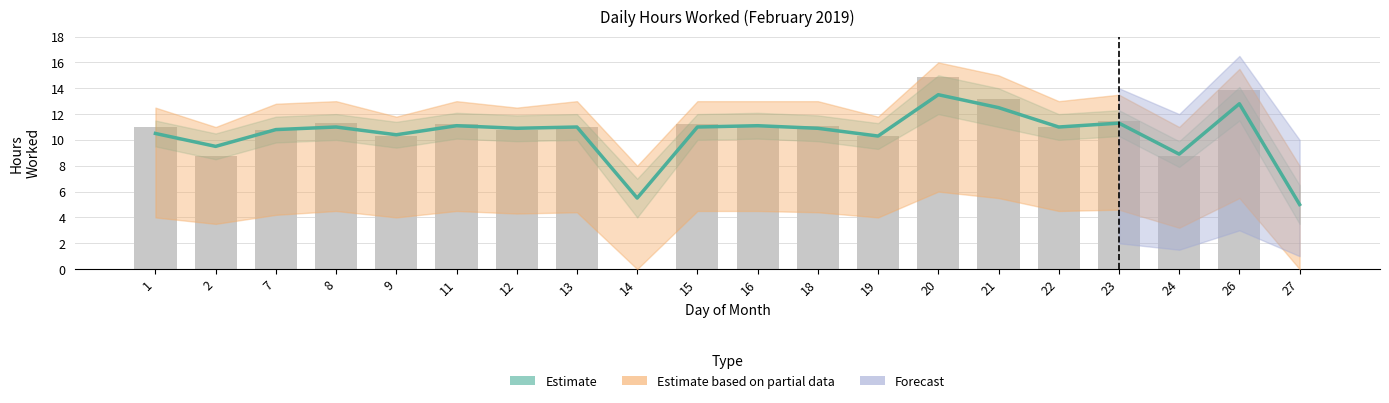

The Hours Worked series shows 8.7 at 2. True or false?

True